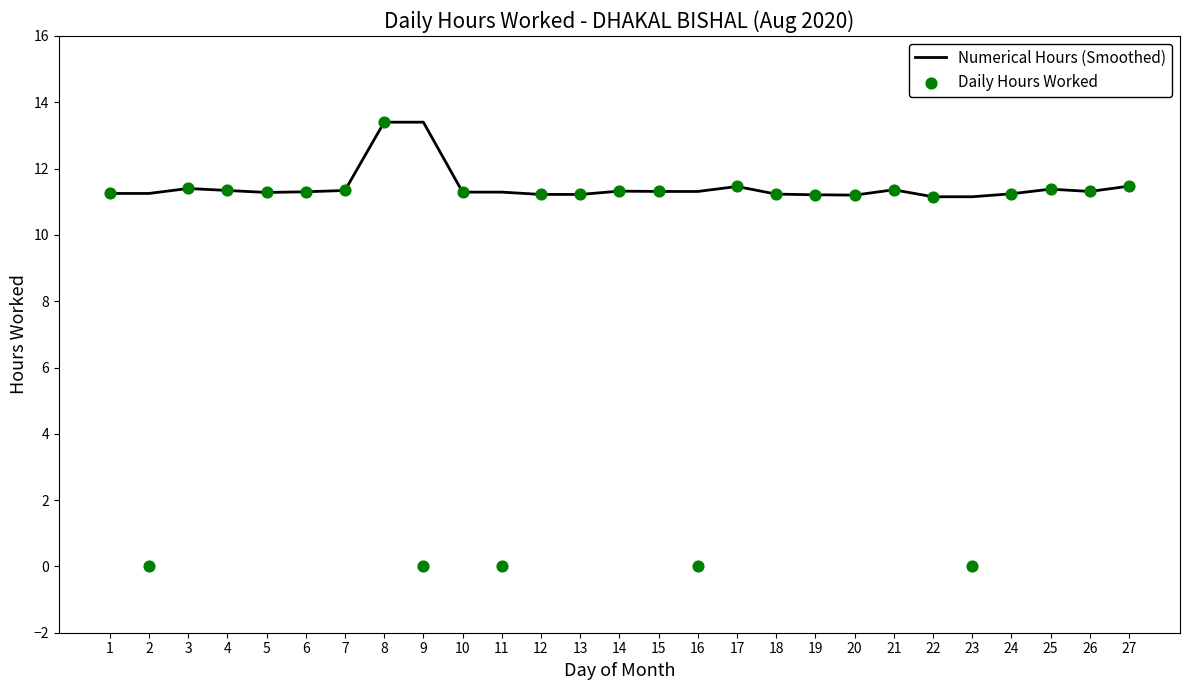

Is the value of Numerical Hours (Smoothed) at 15 greater than the value of Daily Hours Worked at 20?

Yes